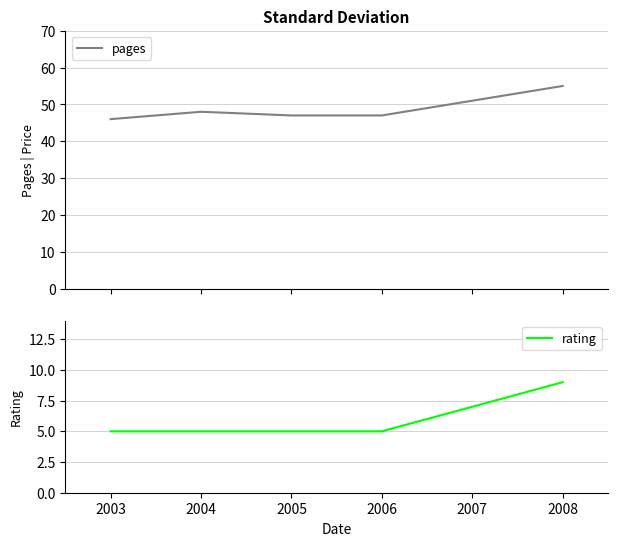

True or false: rating and pages intersect in this chart.

False